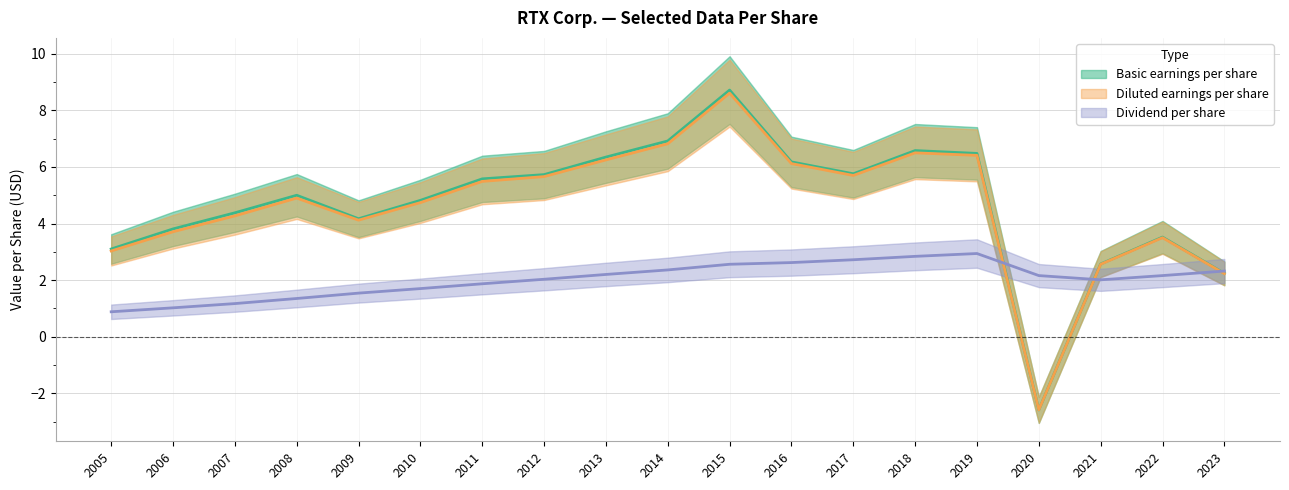

True or false: Diluted earnings per share and Basic earnings per share cross at least once.

False